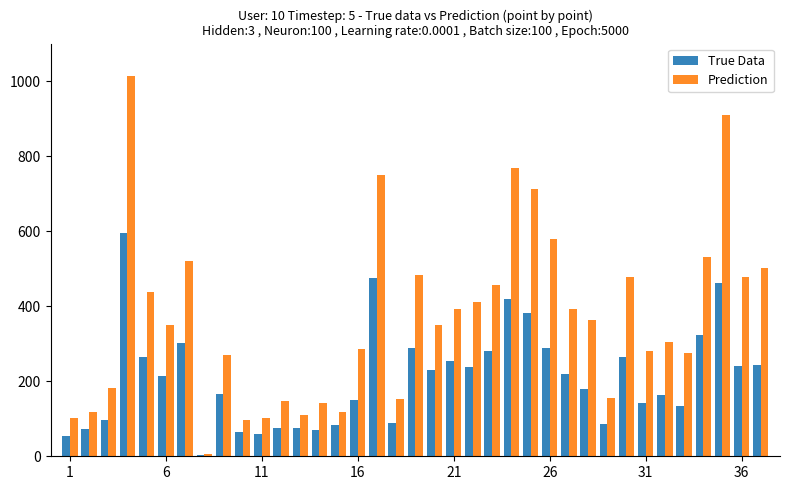

Which series has the largest total across all categories?

Prediction